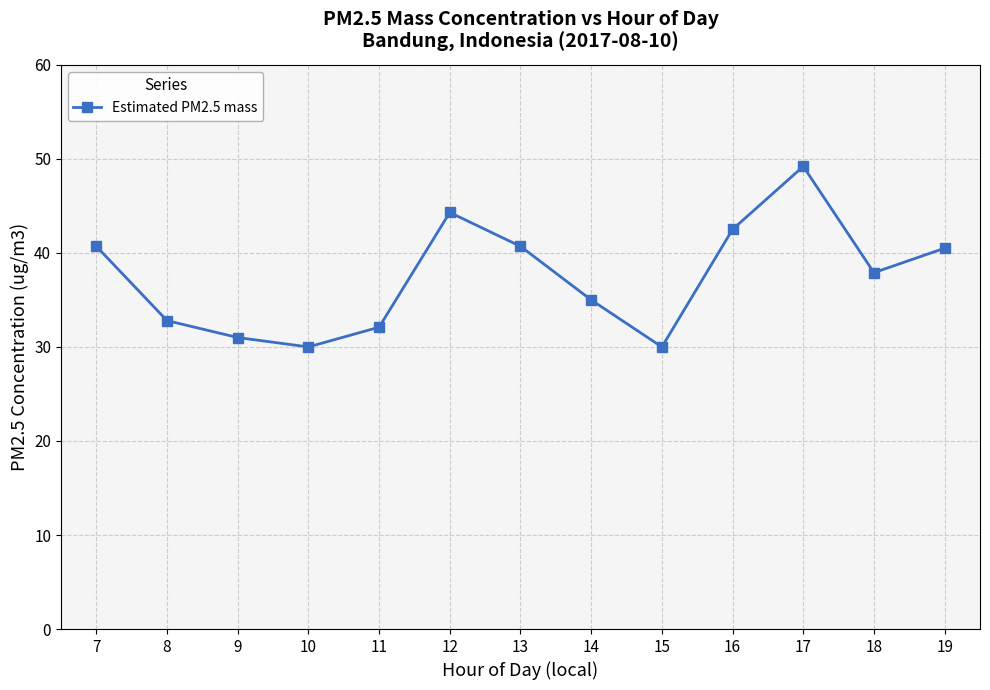

Which label corresponds to the largest value in the chart?

17